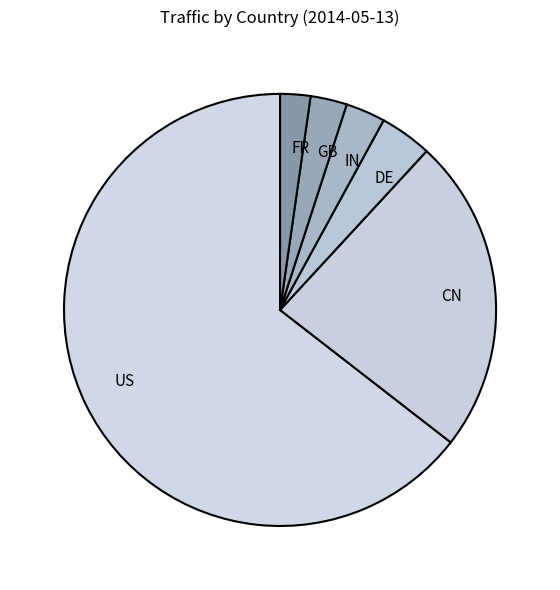

Which category has the biggest portion of the pie?

US